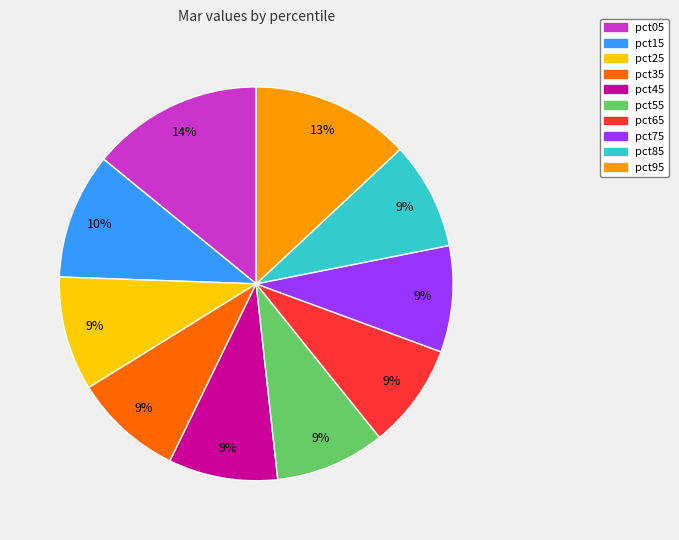

To the nearest percent, what is the difference between the pct85 and pct05 slice percentages?

5%